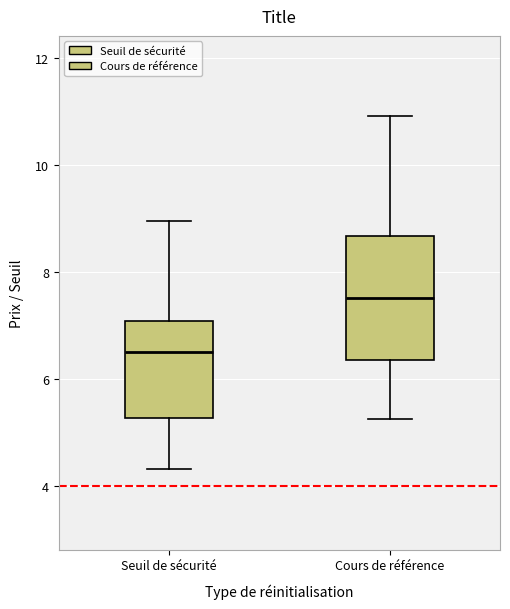

Comparing the boxes themselves (not the whiskers), which one is the tallest?

Cours de référence